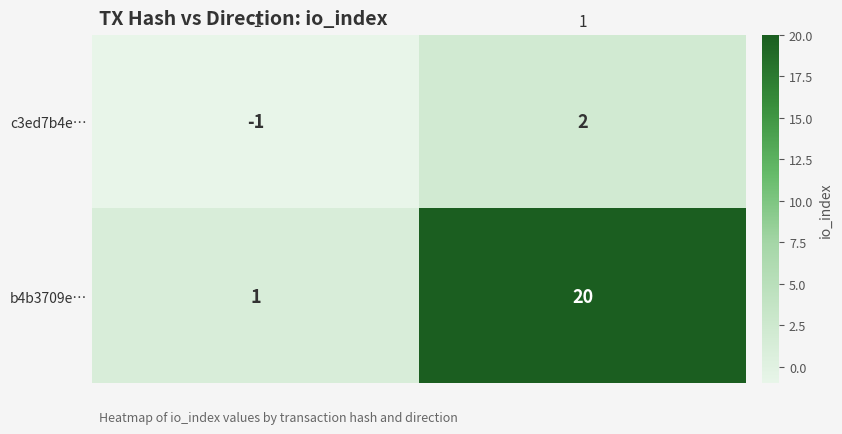

List the series in order of their overall mean, lowest first.

c3ed7b4e…, b4b3709e…